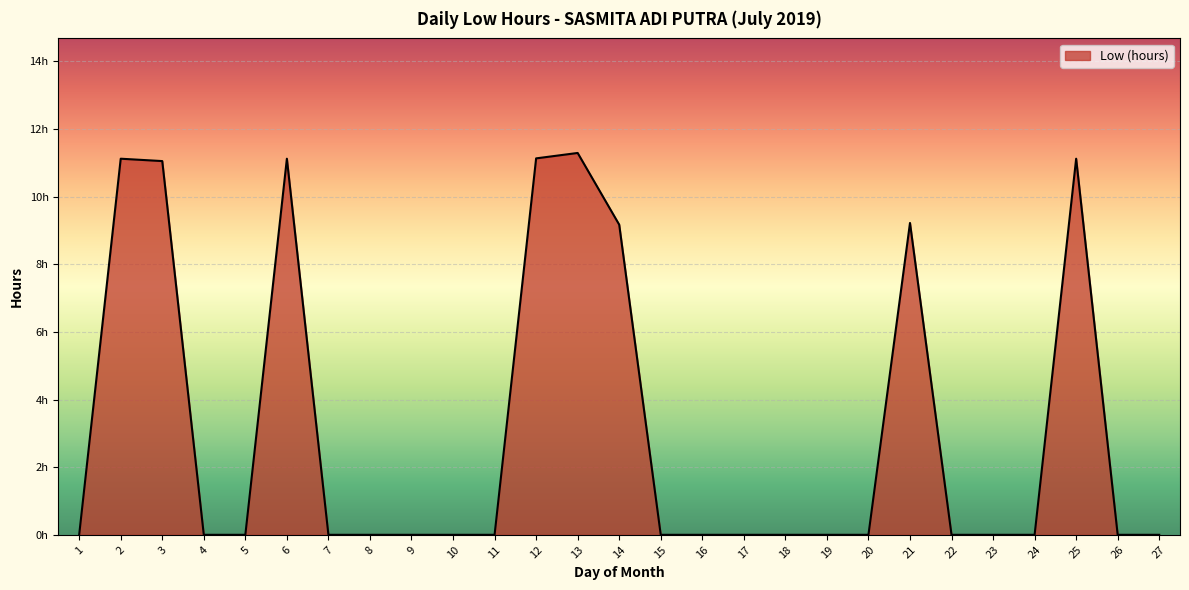

Reading left to right, what are all the values shown in this chart?

0.0	11.1	11.1	0.0	0.0	11.1	0.0	0.0	0.0	0.0	0.0	11.1	11.3	9.2	0.0	0.0	0.0	0.0	0.0	0.0	9.2	0.0	0.0	0.0	11.1	0.0	0.0